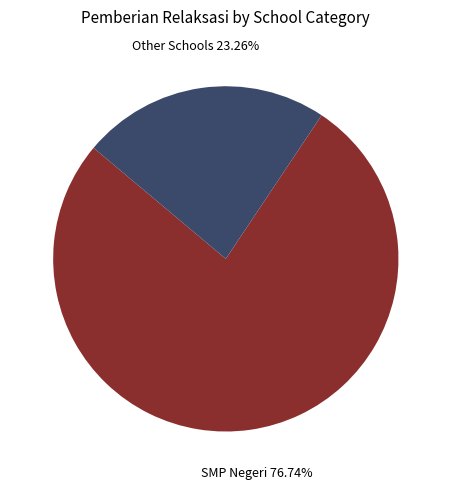

Is there a majority slice in this chart?

Yes